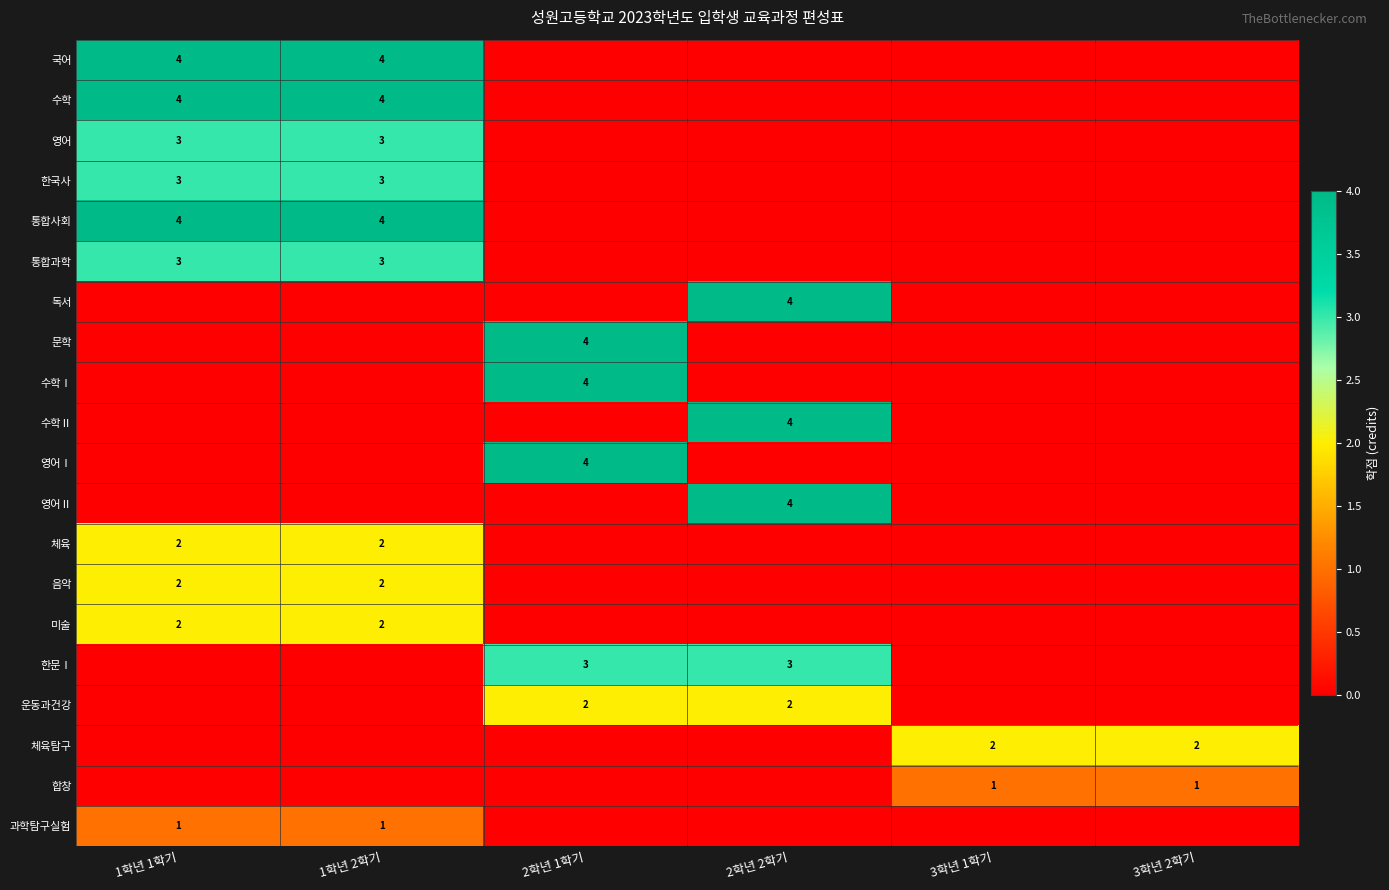

Is it true that 영어Ⅱ equals 4 at 2학년 2학기?

True